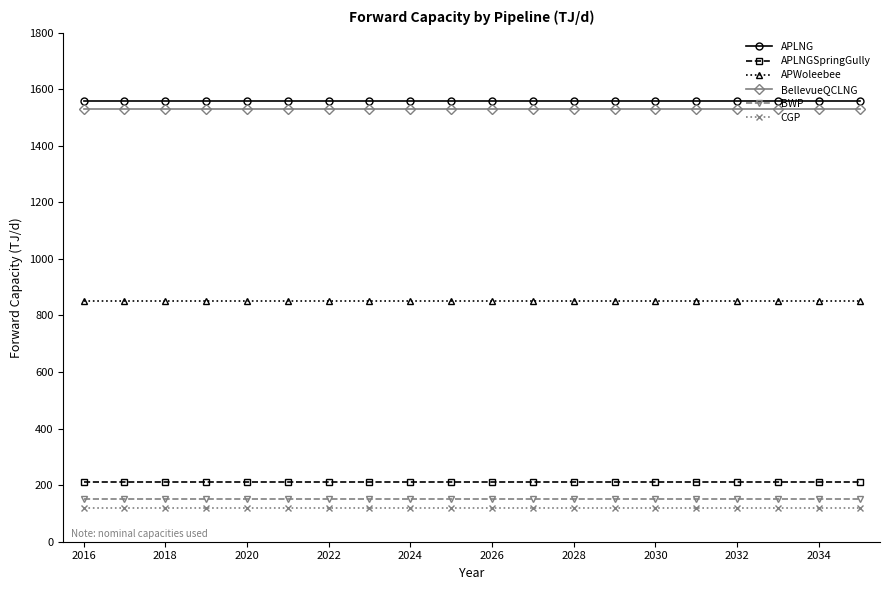

At how many categories does at least one series exceed 264?

20